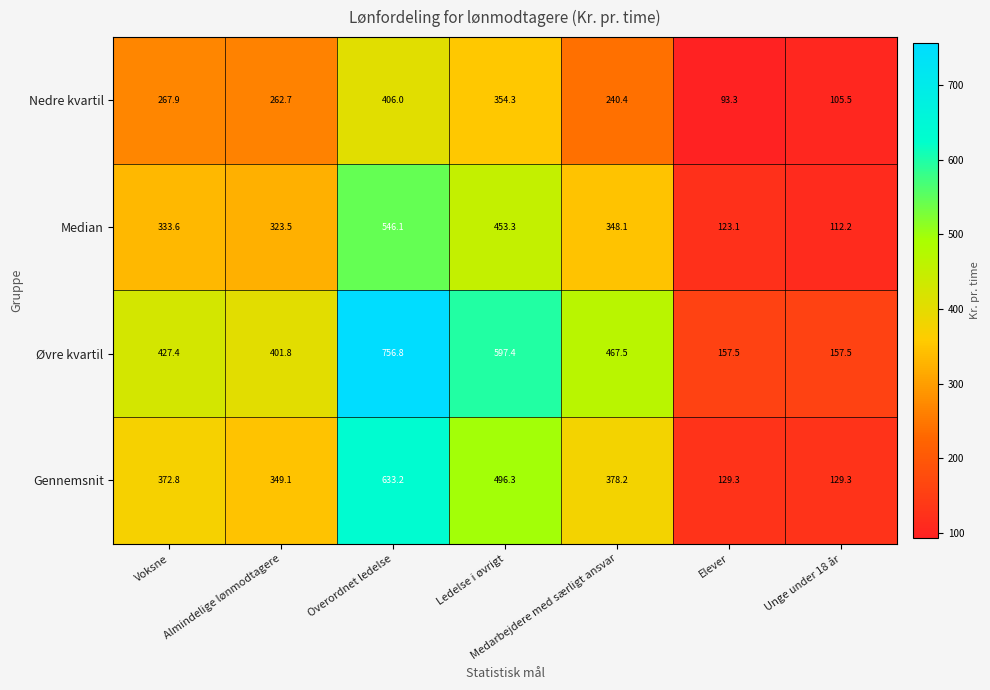

What is the spread (max minus min) of values at Medarbejdere med særligt ansvar?

227.1